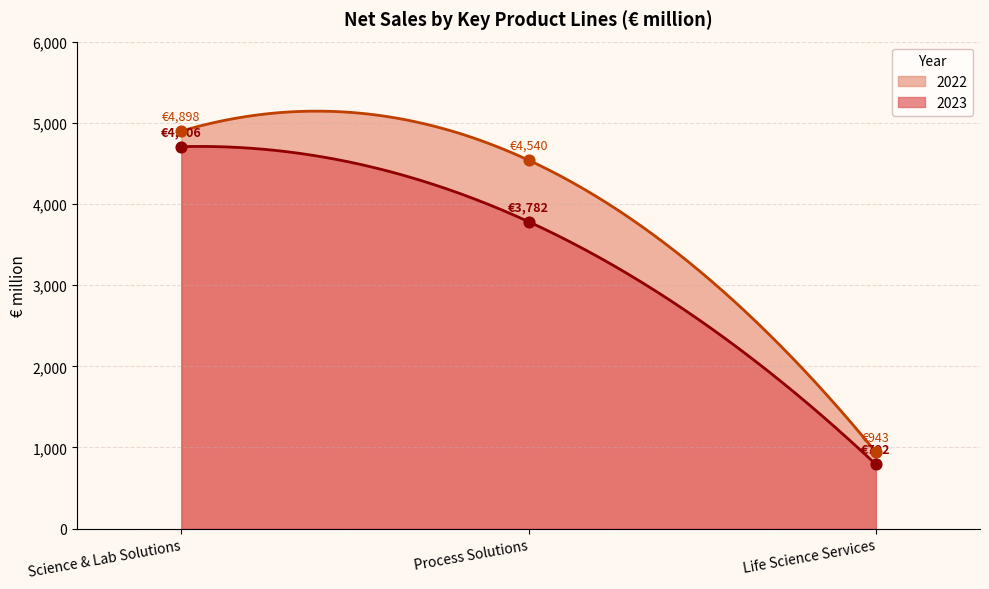

Which series has the largest total across all categories?

2022